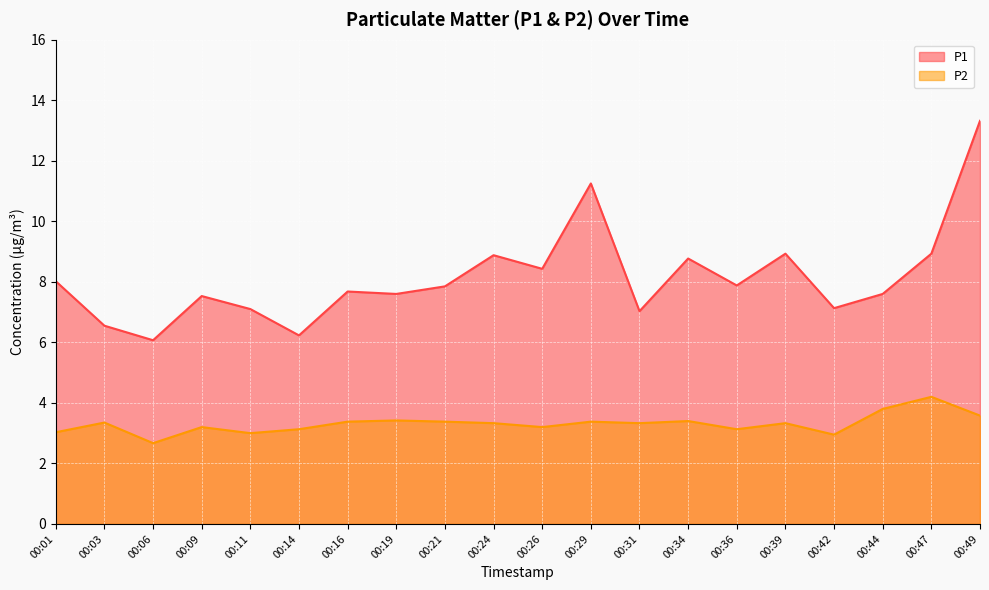

Count the number of categories in the chart.

20